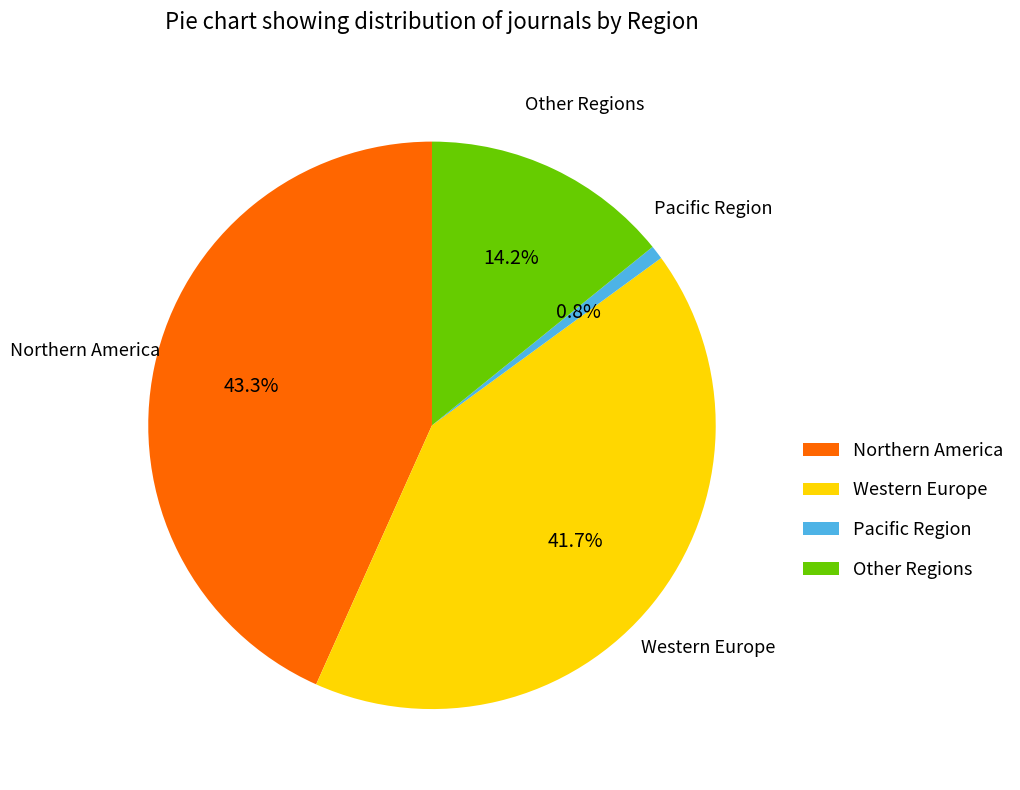

What is the largest slice in the pie chart?

Northern America